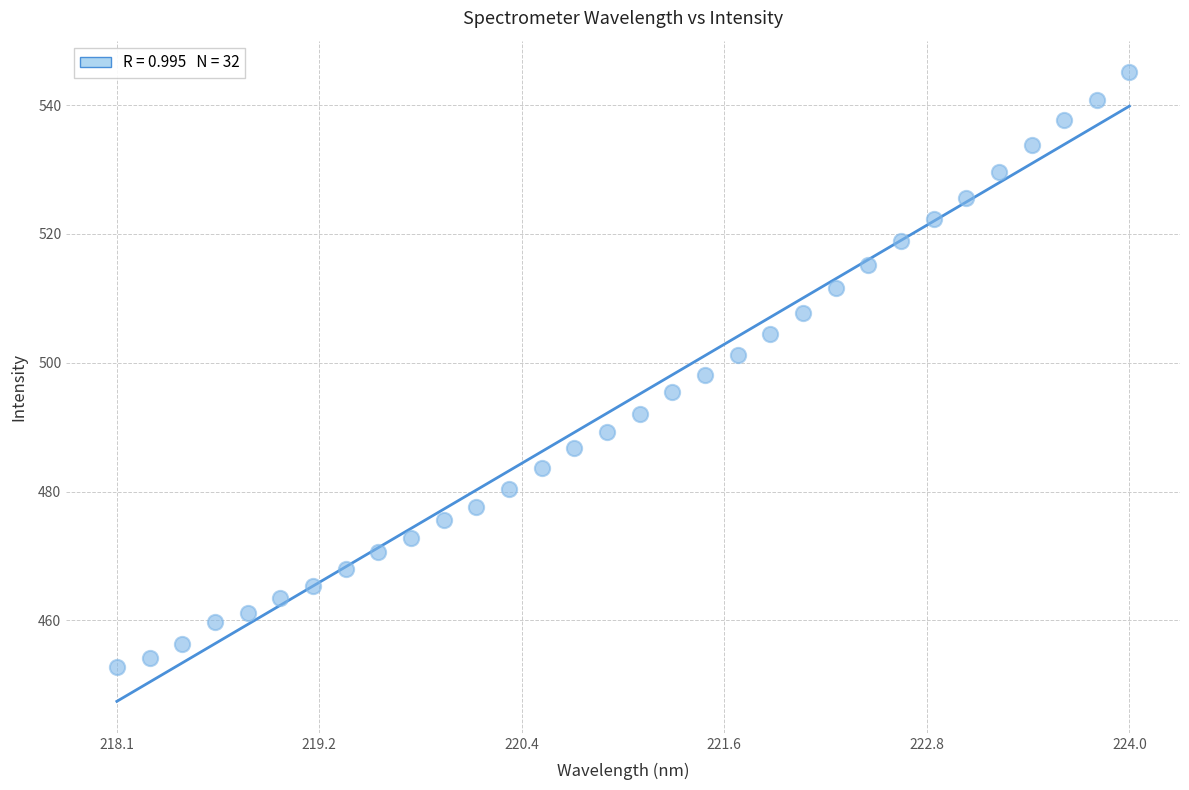

Count the number of points in this scatter plot.

32